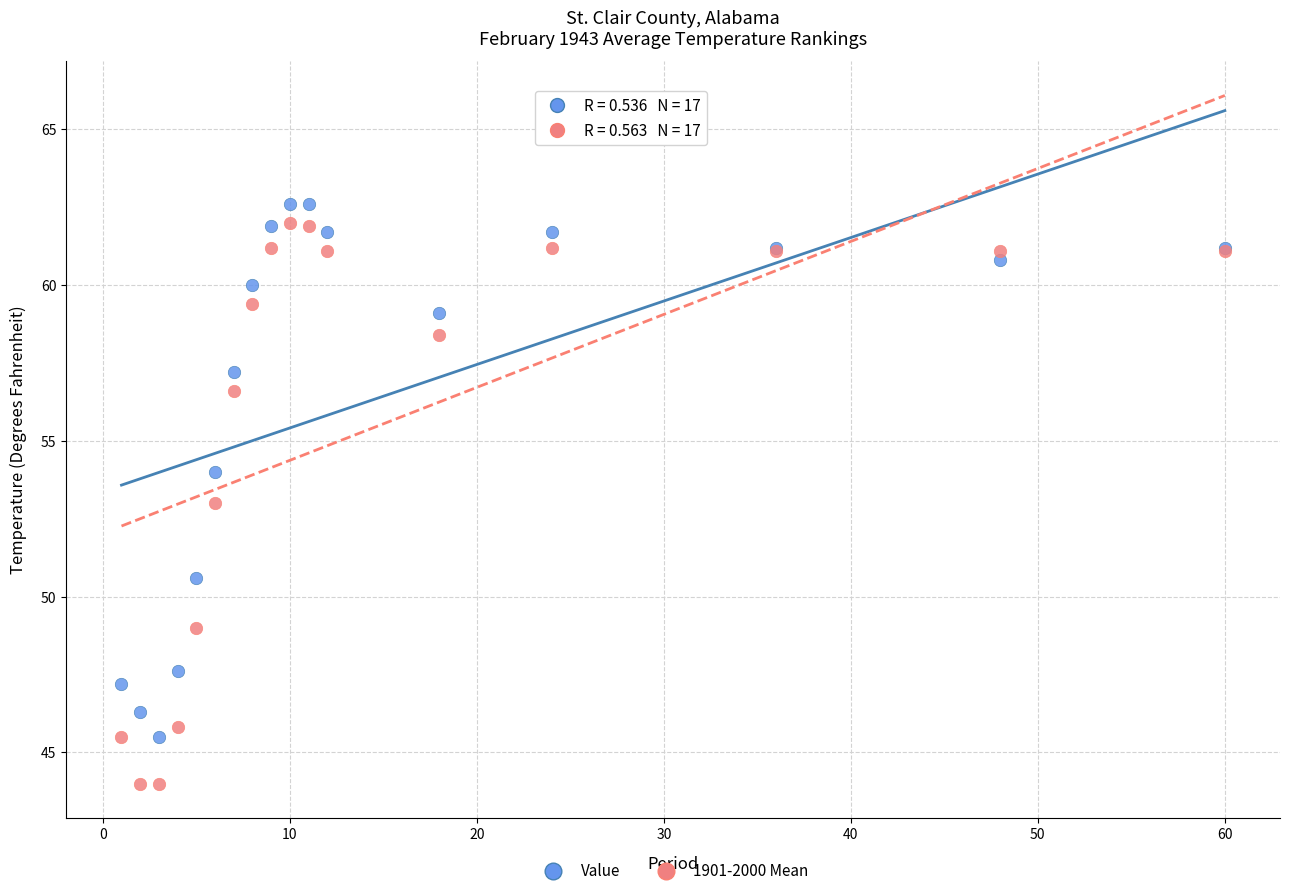

What is the X range (max minus min) for the scatter plot?

59.0